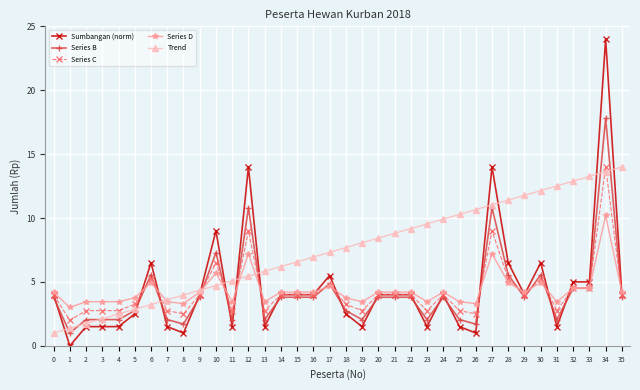

What is the difference between the maximum and minimum values in the Series B series?

16.8